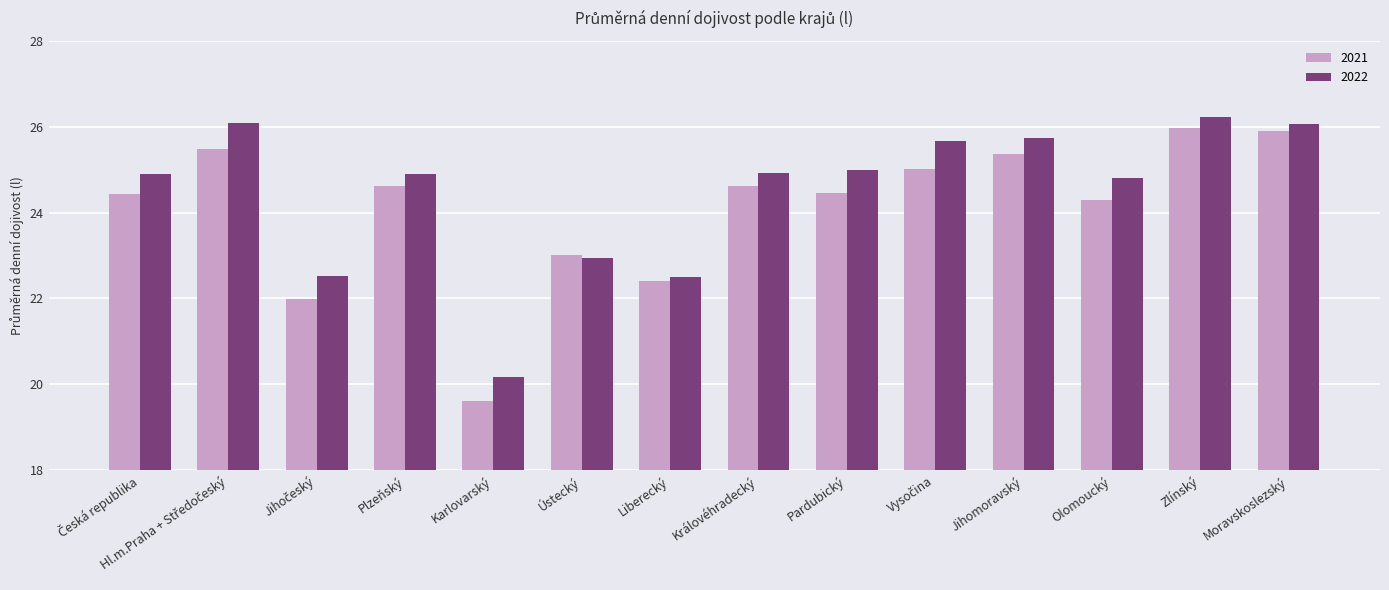

Is the value of 2022 at Jihomoravský greater than the value of 2021 at Liberecký?

Yes